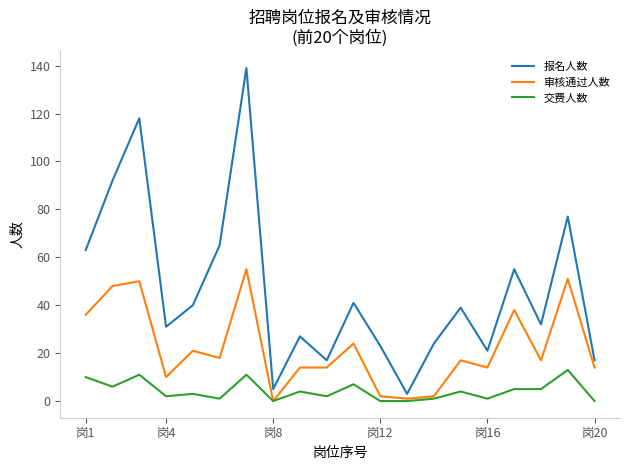

Reading right to left, transcribe all the data shown in this chart.

报名人数: 17	77	32	55	21	39	24	3	23	41	17	27	5	139	65	40	31	118	92	63
审核通过人数: 14	51	17	38	14	17	2	1	2	24	14	14	0	55	18	21	10	50	48	36
交费人数: 0	13	5	5	1	4	1	0	0	7	2	4	0	11	1	3	2	11	6	10